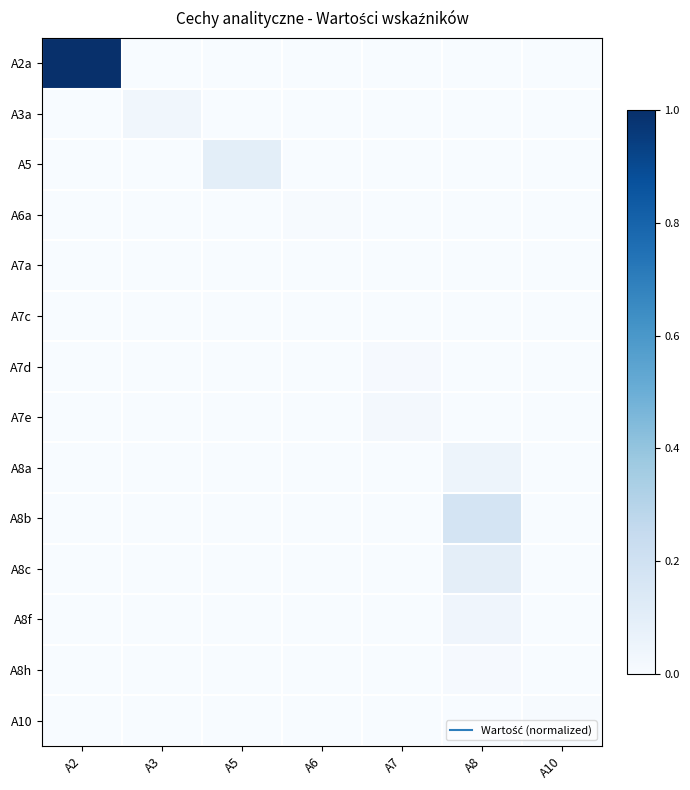

Reading left to right, extract all data points from this chart.

A2a: A2=1.0	A3=0.0	A5=0.0	A6=0.0	A7=0.0	A8=0.0	A10=0.0
A3a: A2=0.0	A3=0.0	A5=0.0	A6=0.0	A7=0.0	A8=0.0	A10=0.0
A5: A2=0.0	A3=0.0	A5=0.1	A6=0.0	A7=0.0	A8=0.0	A10=0.0
A6a: A2=0.0	A3=0.0	A5=0.0	A6=0.0	A7=0.0	A8=0.0	A10=0.0
A7a: A2=0.0	A3=0.0	A5=0.0	A6=0.0	A7=0.0	A8=0.0	A10=0.0
A7c: A2=0.0	A3=0.0	A5=0.0	A6=0.0	A7=0.0	A8=0.0	A10=0.0
A7d: A2=0.0	A3=0.0	A5=0.0	A6=0.0	A7=0.0	A8=0.0	A10=0.0
A7e: A2=0.0	A3=0.0	A5=0.0	A6=0.0	A7=0.0	A8=0.0	A10=0.0
A8a: A2=0.0	A3=0.0	A5=0.0	A6=0.0	A7=0.0	A8=0.0	A10=0.0
A8b: A2=0.0	A3=0.0	A5=0.0	A6=0.0	A7=0.0	A8=0.2	A10=0.0
A8c: A2=0.0	A3=0.0	A5=0.0	A6=0.0	A7=0.0	A8=0.1	A10=0.0
A8f: A2=0.0	A3=0.0	A5=0.0	A6=0.0	A7=0.0	A8=0.0	A10=0.0
A8h: A2=0.0	A3=0.0	A5=0.0	A6=0.0	A7=0.0	A8=0.0	A10=0.0
A10: A2=0.0	A3=0.0	A5=0.0	A6=0.0	A7=0.0	A8=0.0	A10=0.0